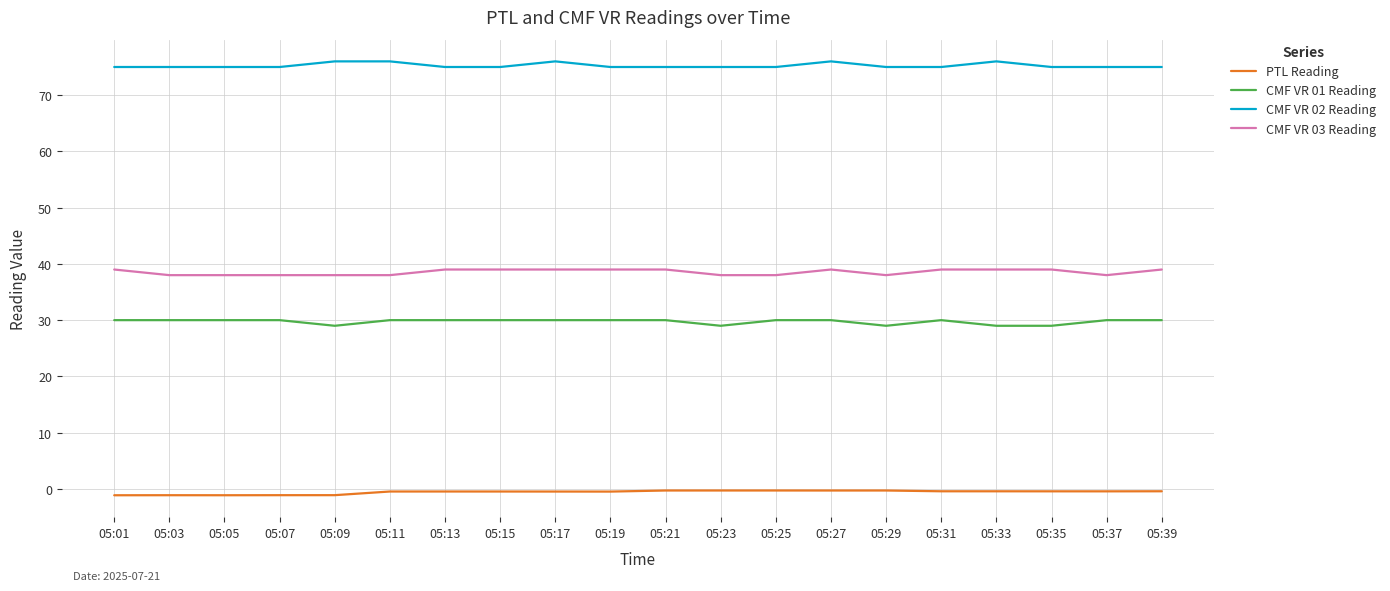

At how many categories does at least one series exceed 66?

20